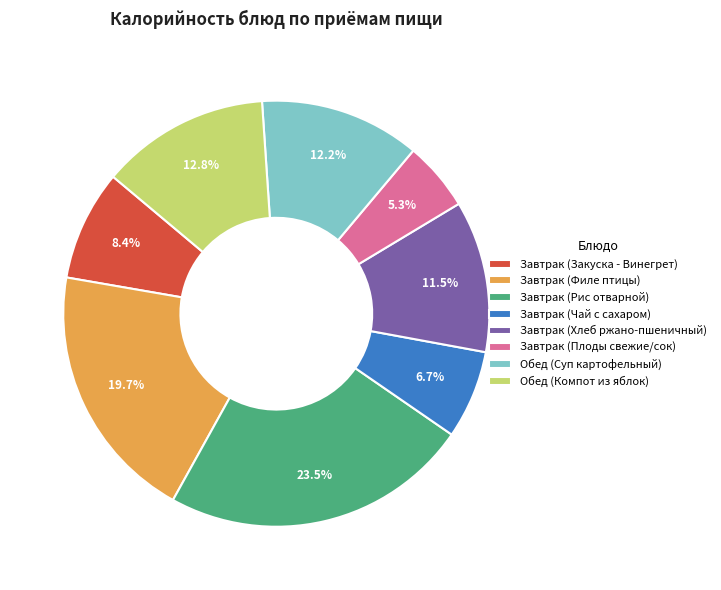

Rank the categories by value from lowest to highest.

Завтрак (Плоды свежие/сок), Завтрак (Чай с сахаром), Завтрак (Закуска - Винегрет), Завтрак (Хлеб ржано-пшеничный), Обед (Суп картофельный), Обед (Компот из яблок), Завтрак (Филе птицы), Завтрак (Рис отварной)